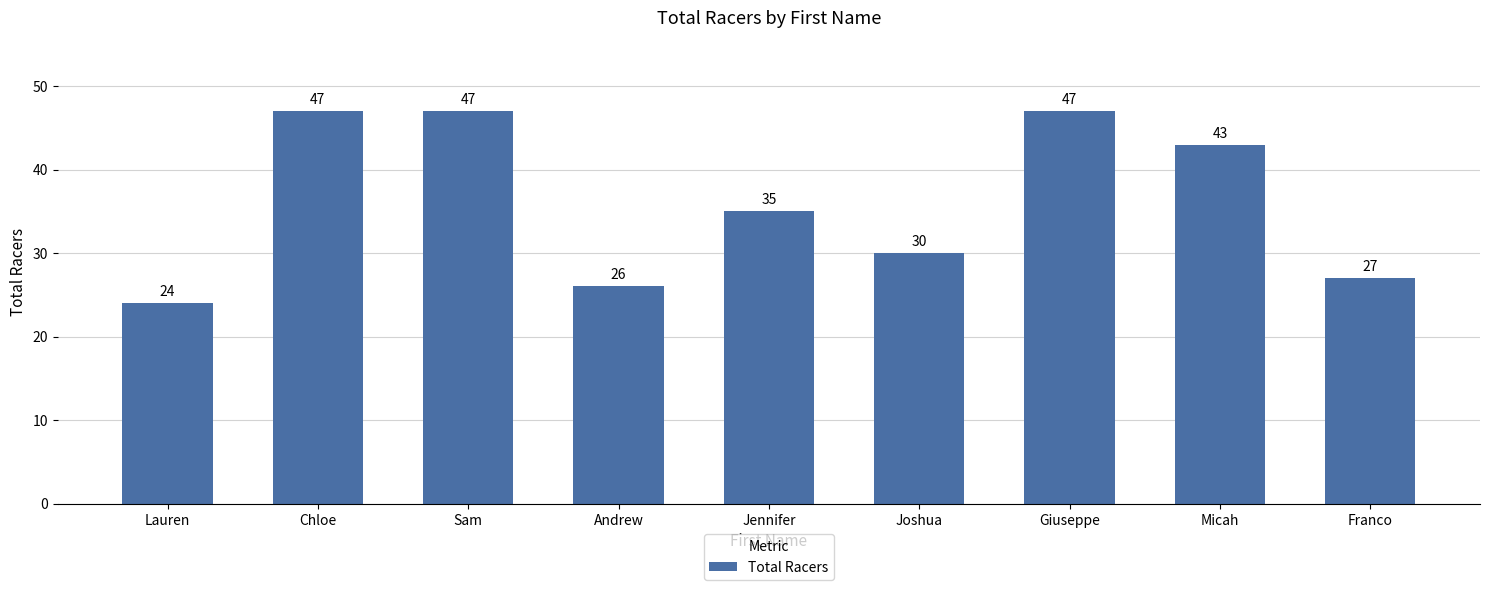

How many data points are less than 35?

4